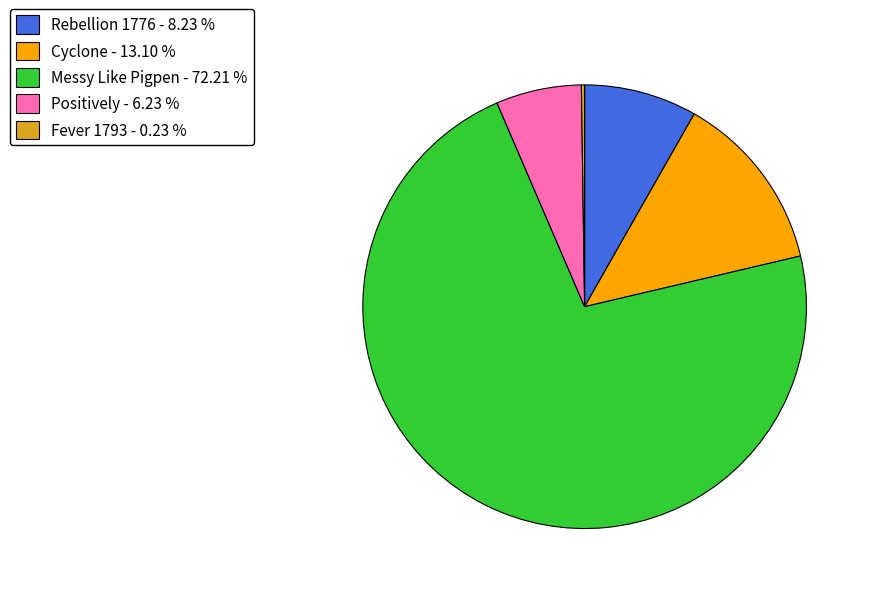

True or false: Rebellion 1776 accounts for 8% of the total.

True